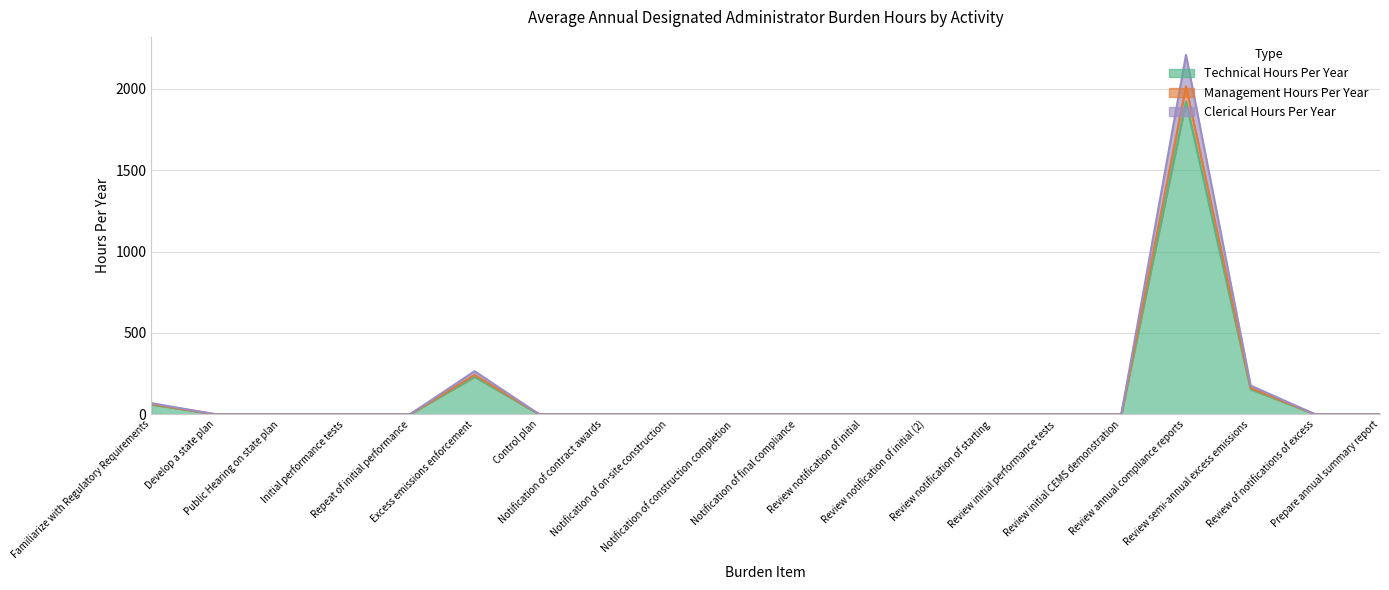

At which category is the sum across all series the highest?

Review annual compliance reports